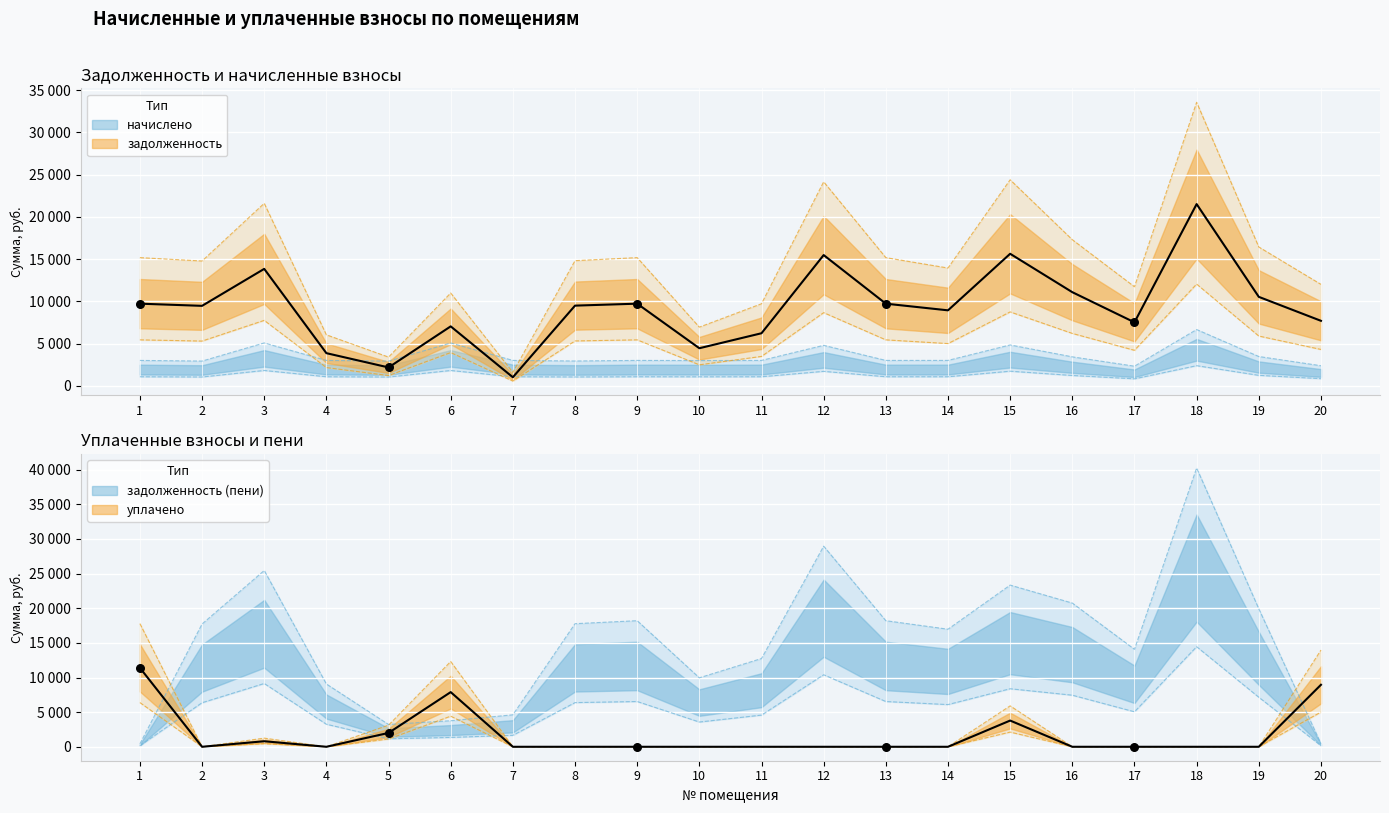

At which category is the sum across all series the highest?

18